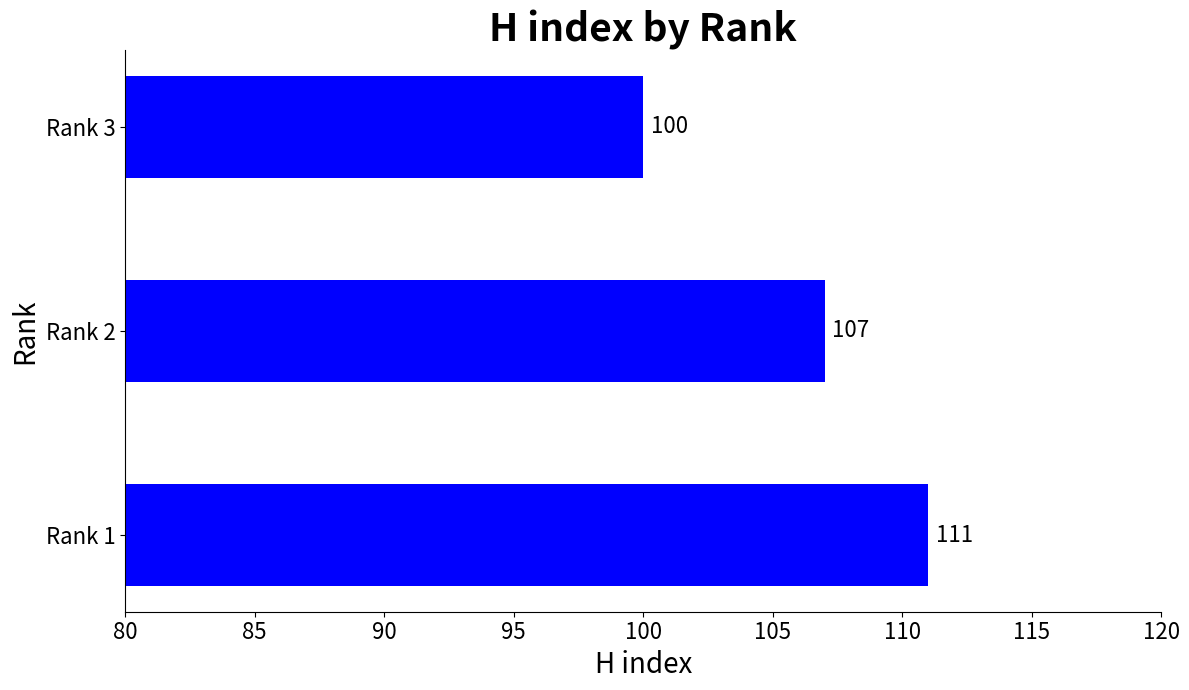

Reading bottom to top, what are all the values shown in this chart?

Rank 1=111	Rank 2=107	Rank 3=100